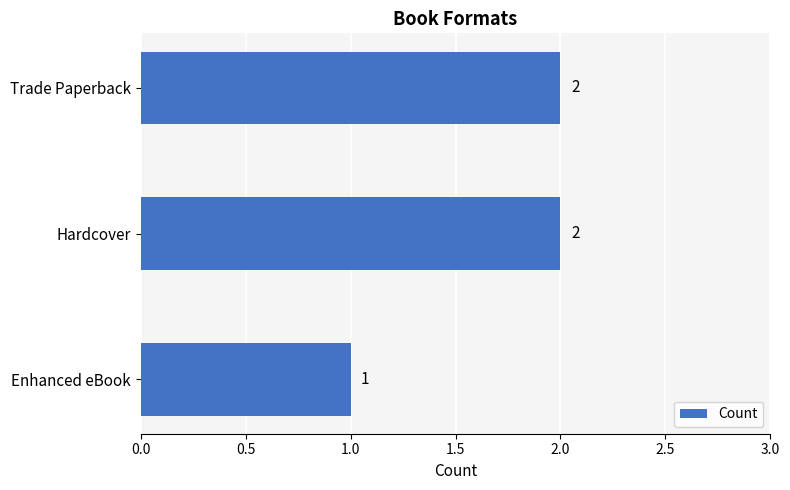

Are the bars horizontal?

Yes